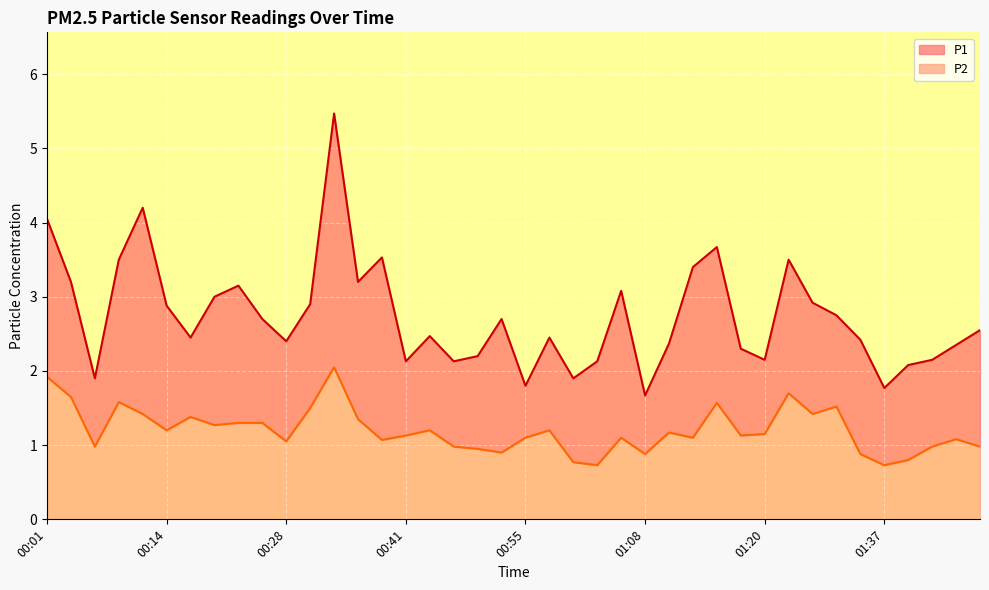

What is the difference between the second highest and minimum values in the P1 series?

2.5